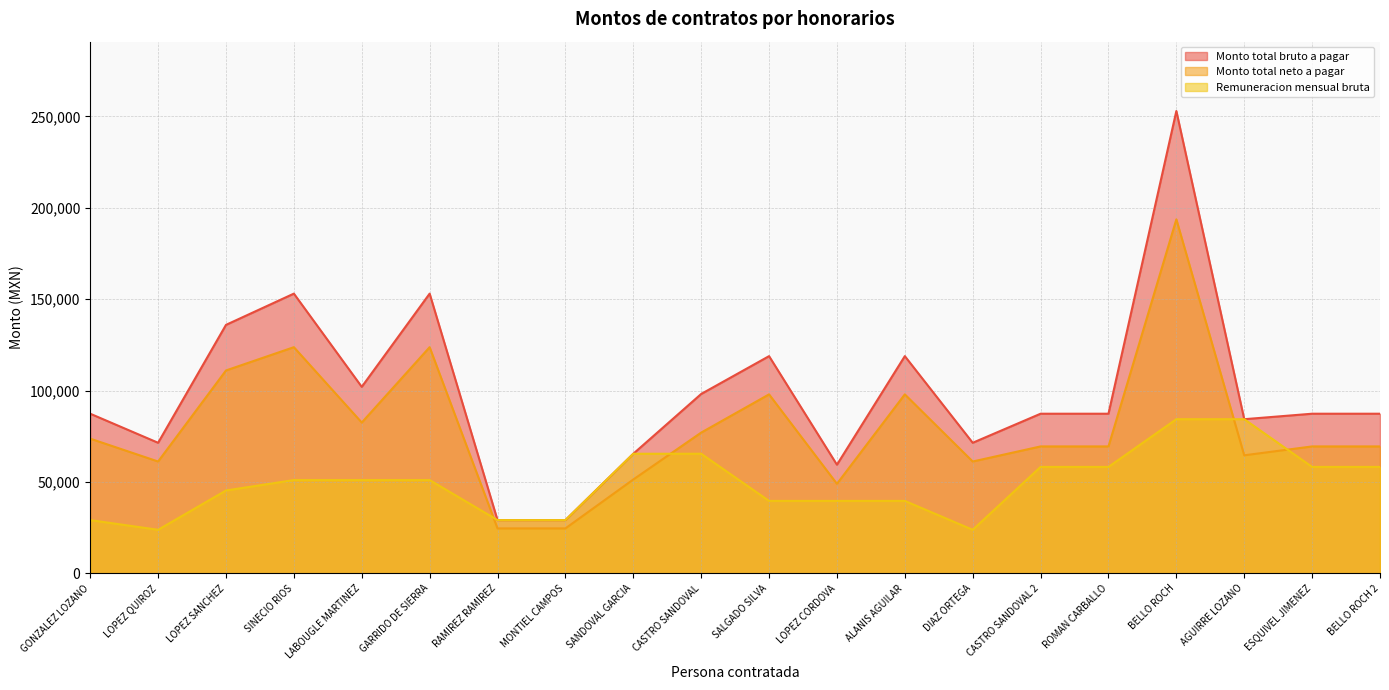

The Monto total neto a pagar series shows 24552.2 at RAMIREZ RAMIREZ. True or false?

True